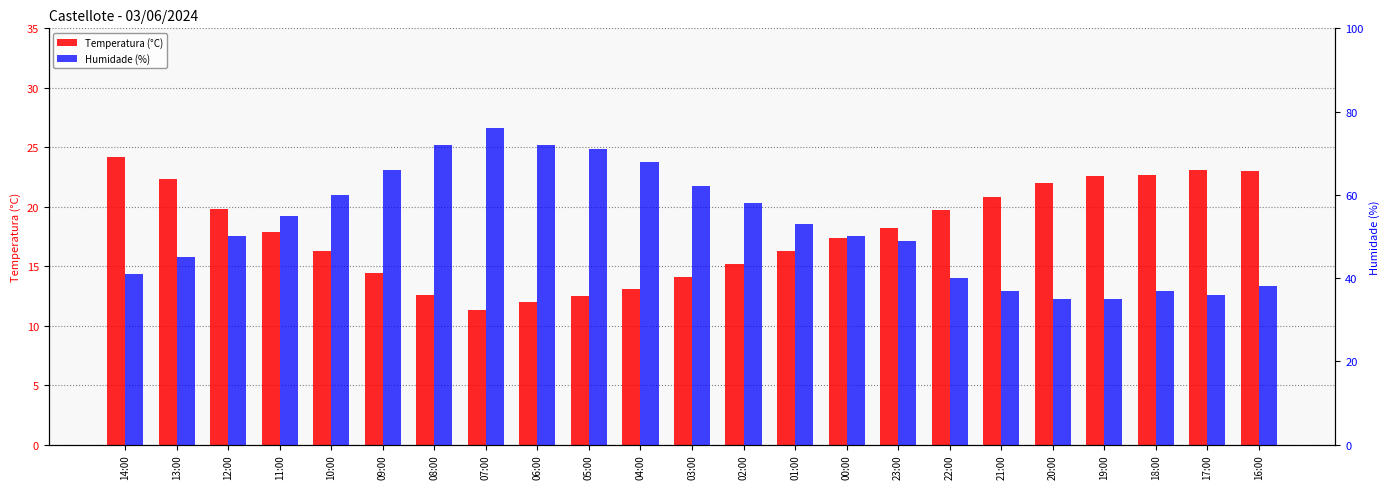

At which category is the sum across all series the highest?

07:00